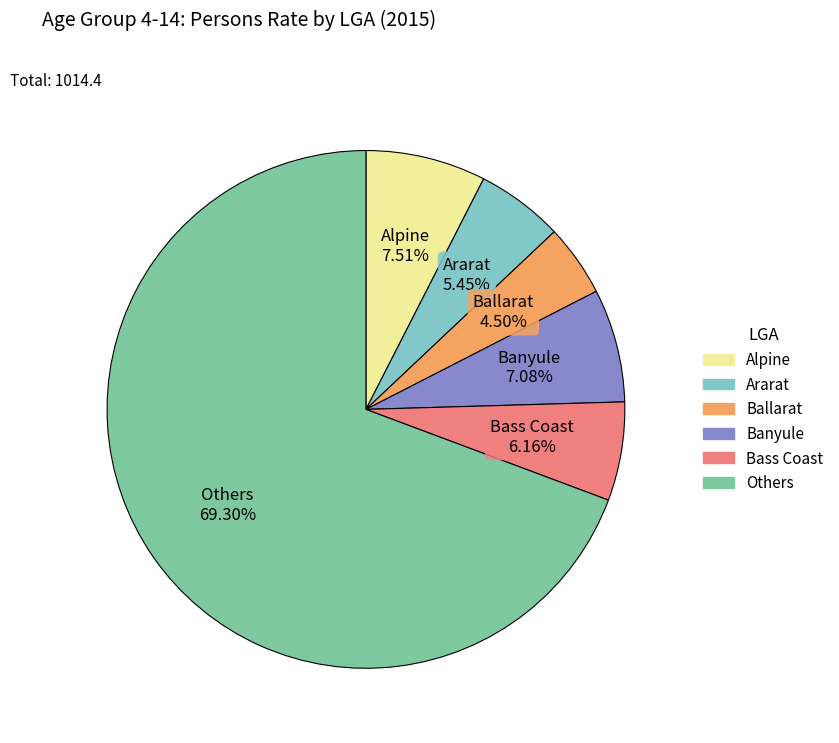

Does any single category account for the majority?

Yes